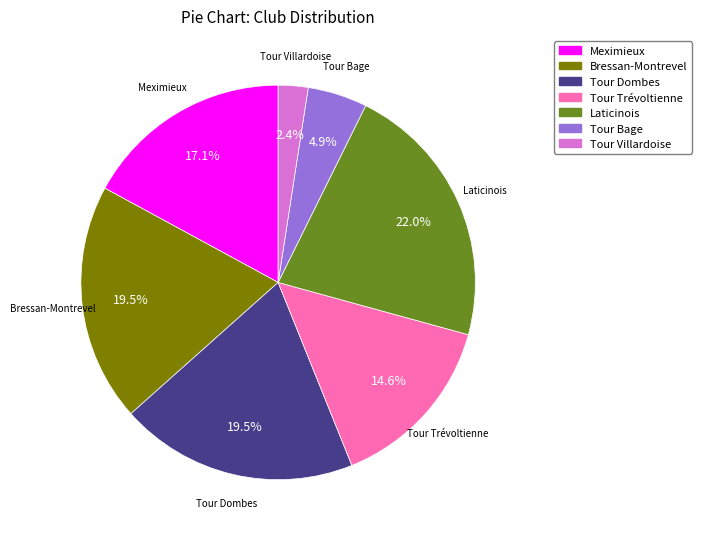

Do Tour Dombes and Tour Trévoltienne together represent more than half of the pie?

No